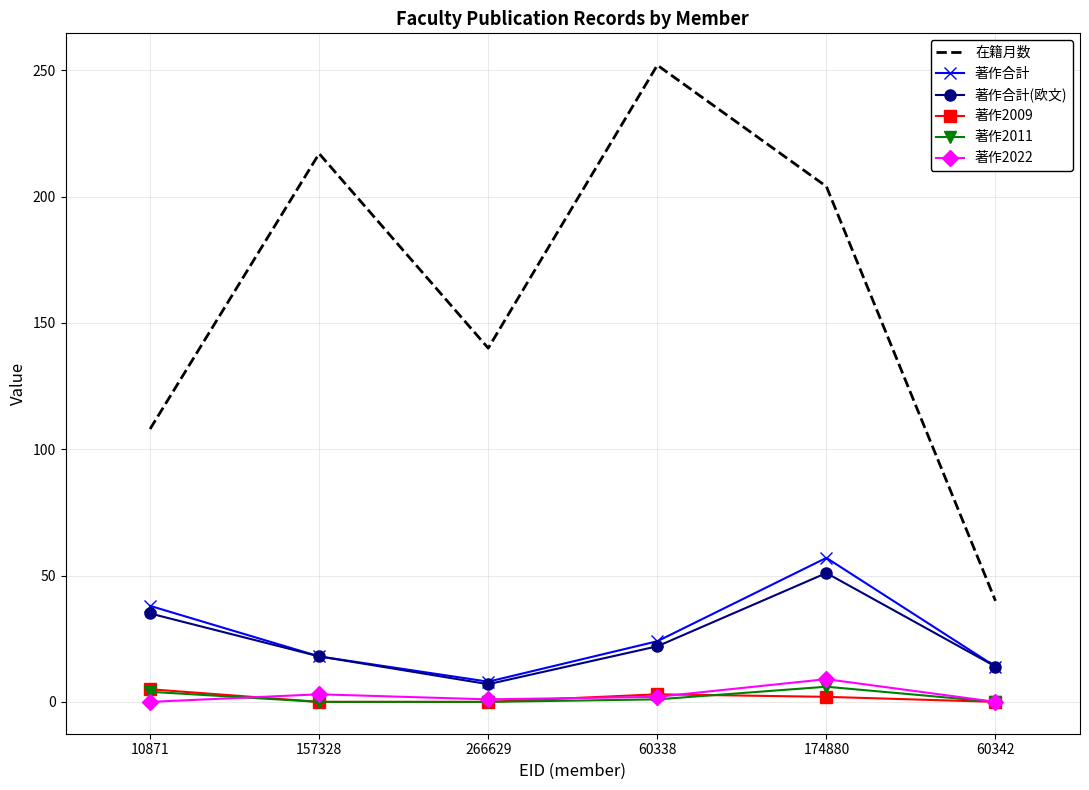

True or false: 著作合計 and 著作2022 cross at least once.

False